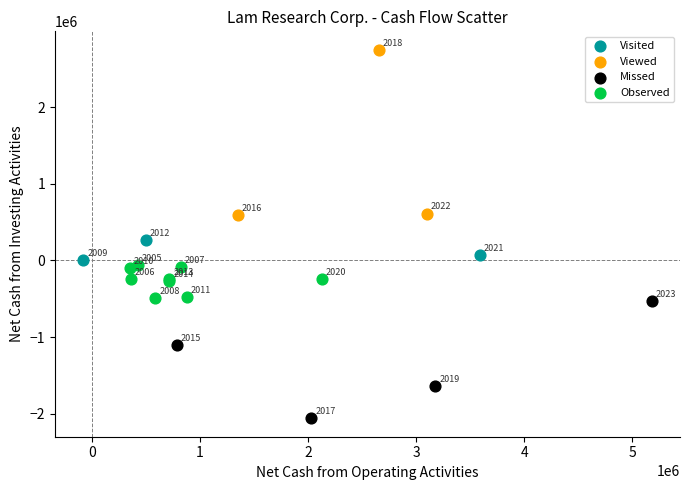

Which series contains the lowest Y value?

Missed